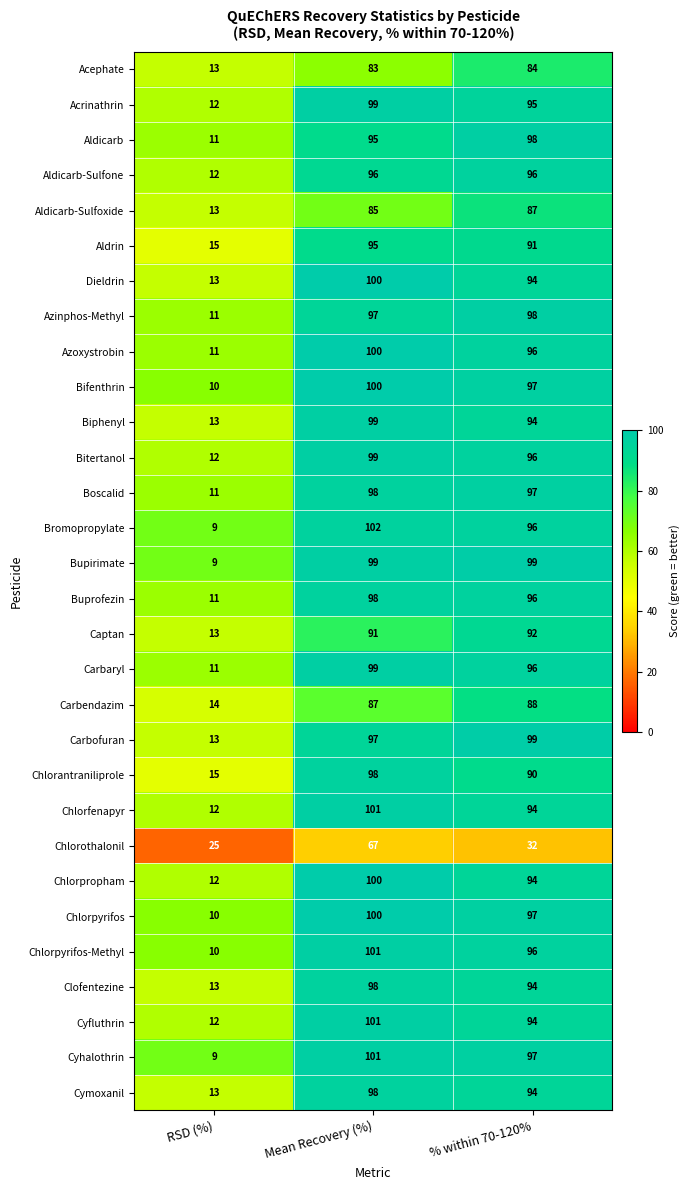

What is the spread (max minus min) of values at % within 70-120%?

67